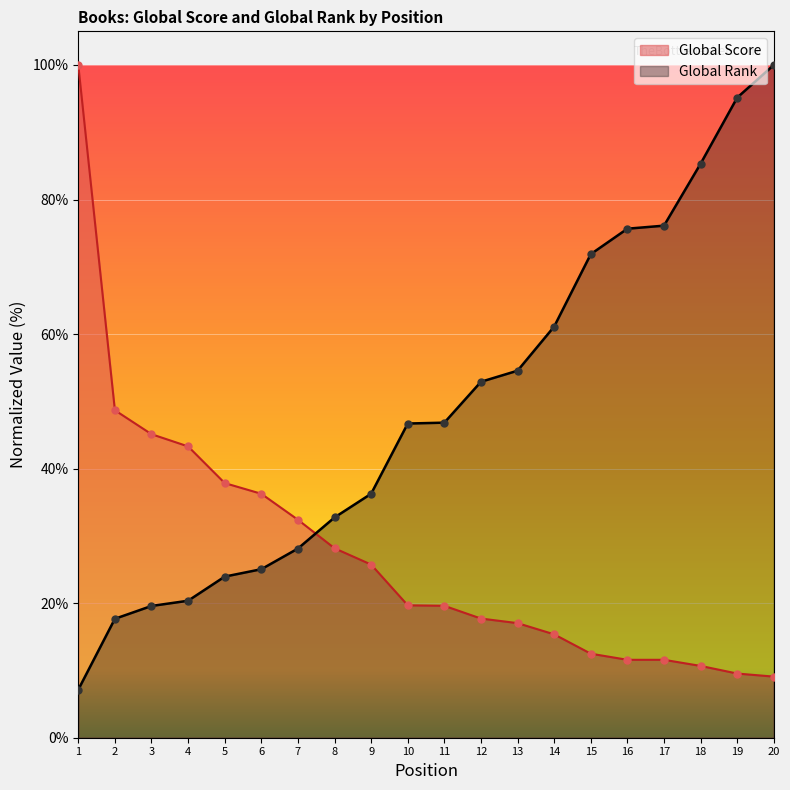

Which series reaches the minimum Y coordinate?

Global Rank